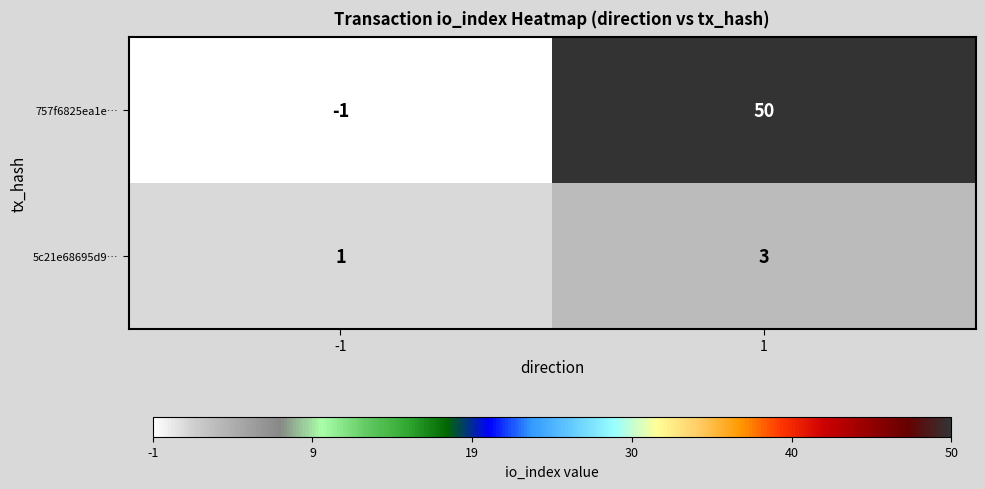

Between -1 and 1, which series saw the biggest shift?

757f6825ea1e…